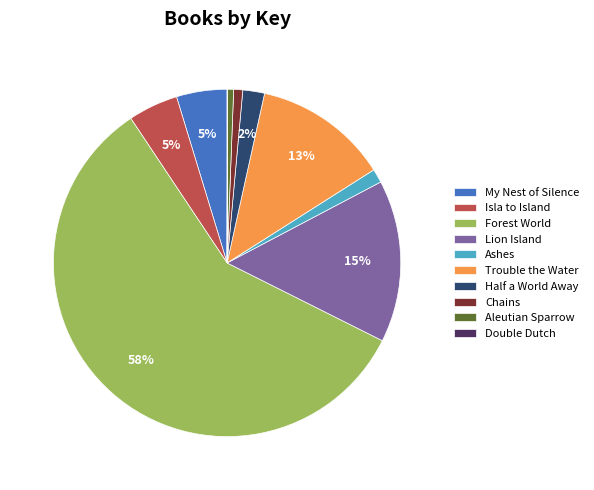

To the nearest percent, what is the average slice percentage?

10%